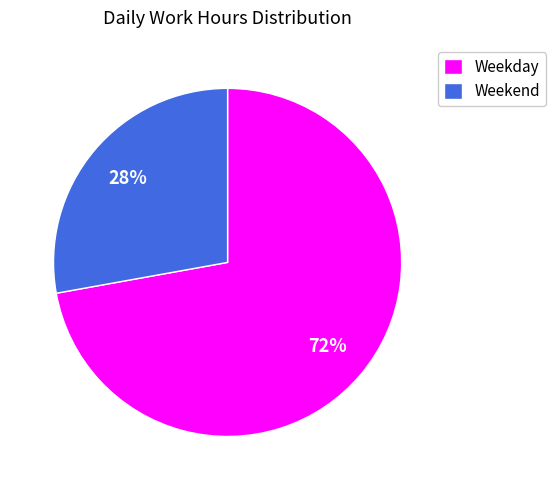

Which has a higher value, Weekday or Weekend?

Weekday